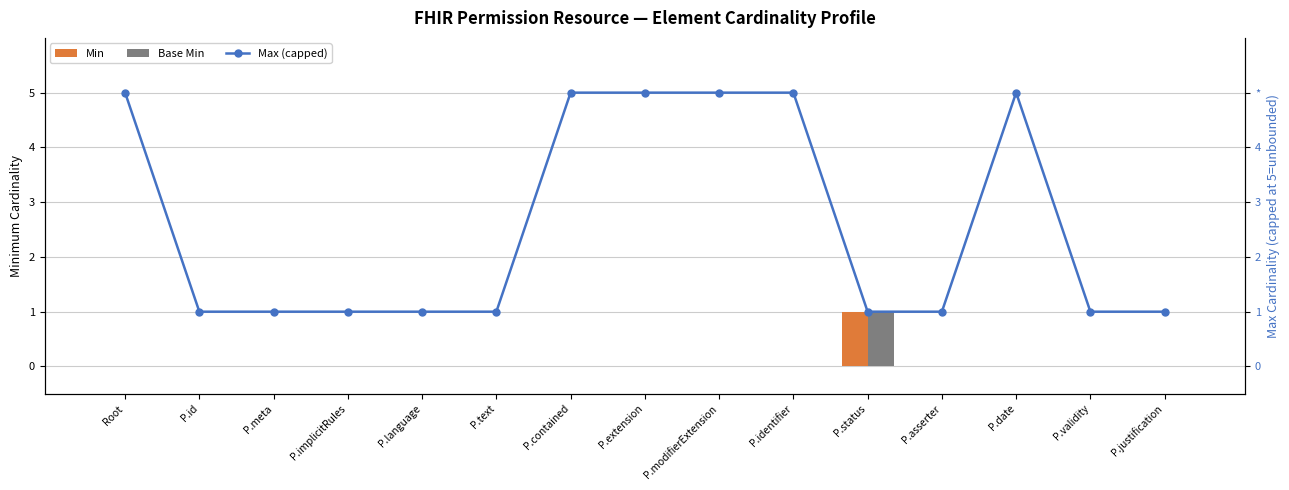

At P.extension, list the series in order from smallest to largest.

Min, Base Min, Max (capped)